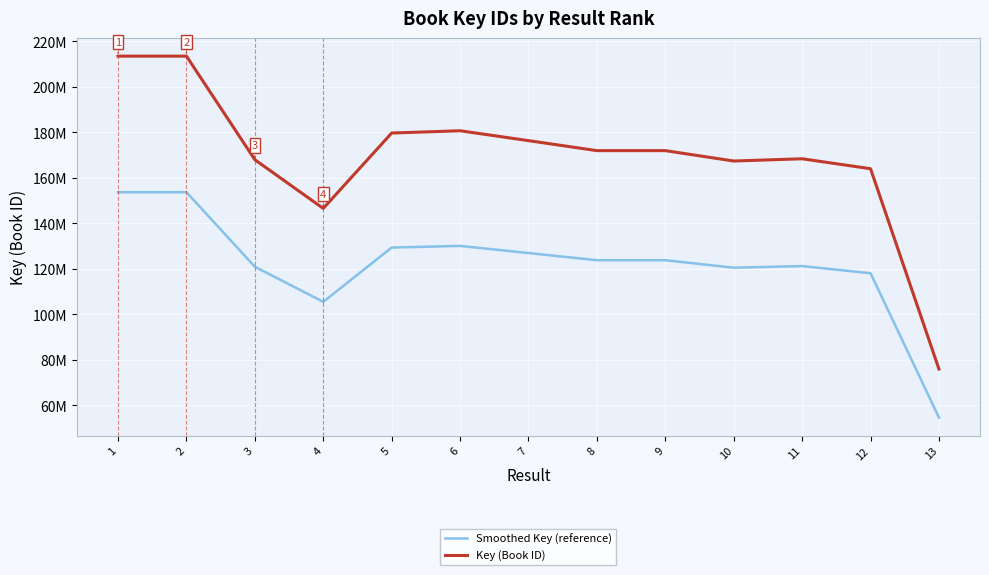

What is the value of the Key (Book ID) point at the 1st from the left?

213493326.0